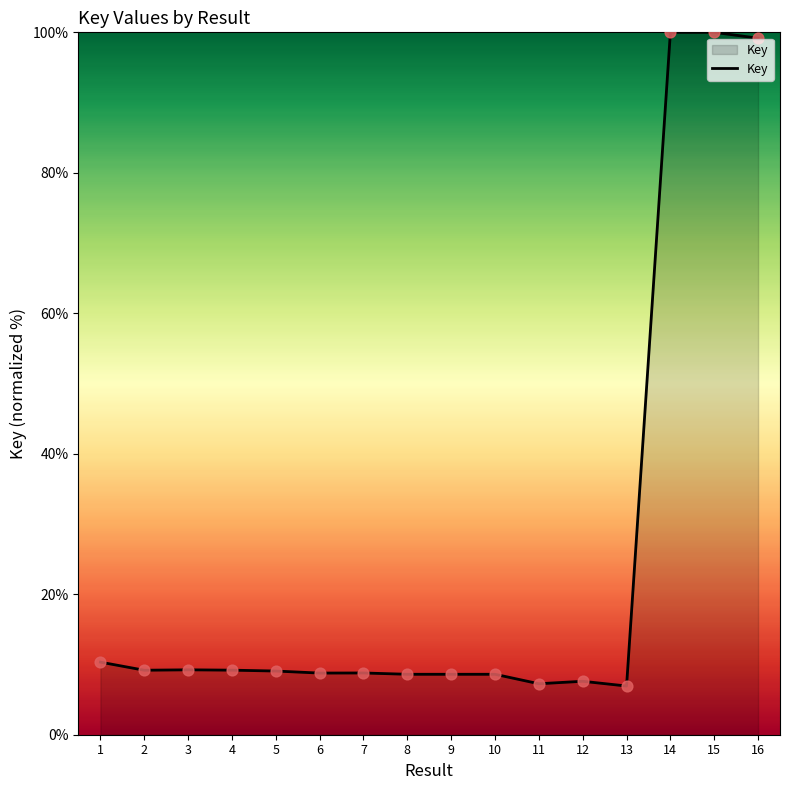

What is the change in value from 8 to 13?

-1.7